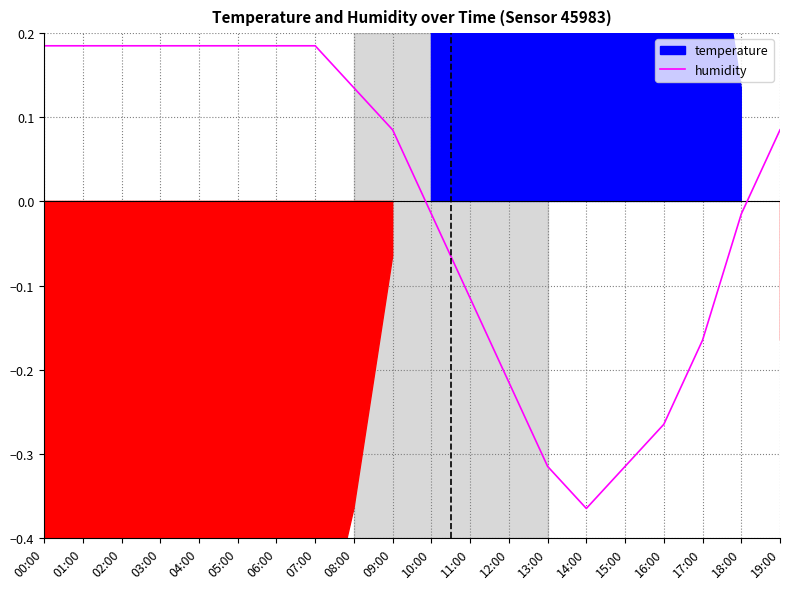

Is it true that the value at 14:00 is -0.4?

True